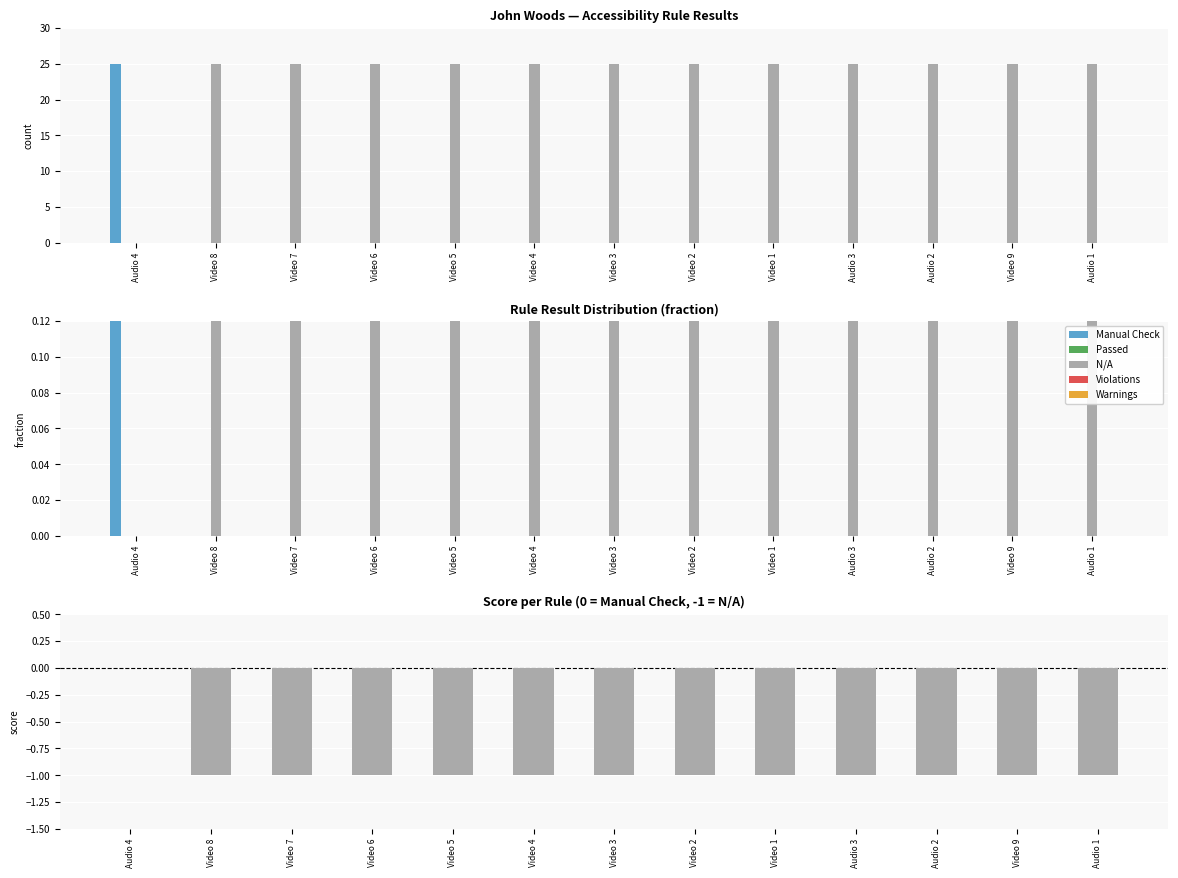

The value of Score at Video 7 is -2. True or false?

False